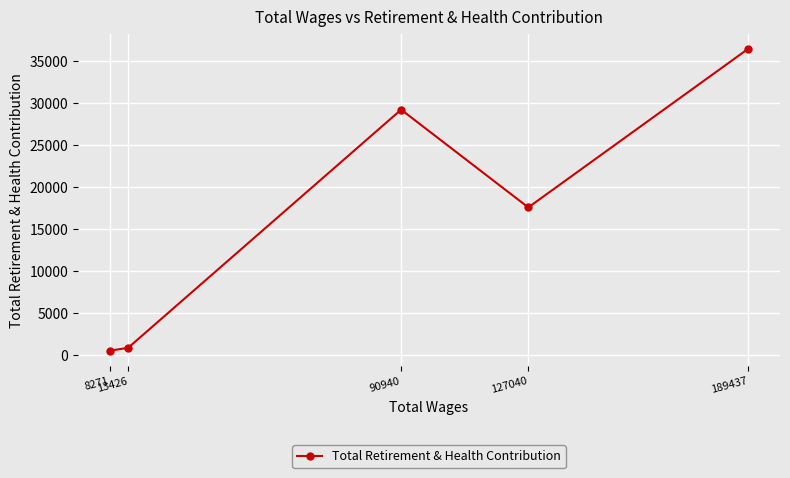

What is the maximum value shown in the chart?

36452